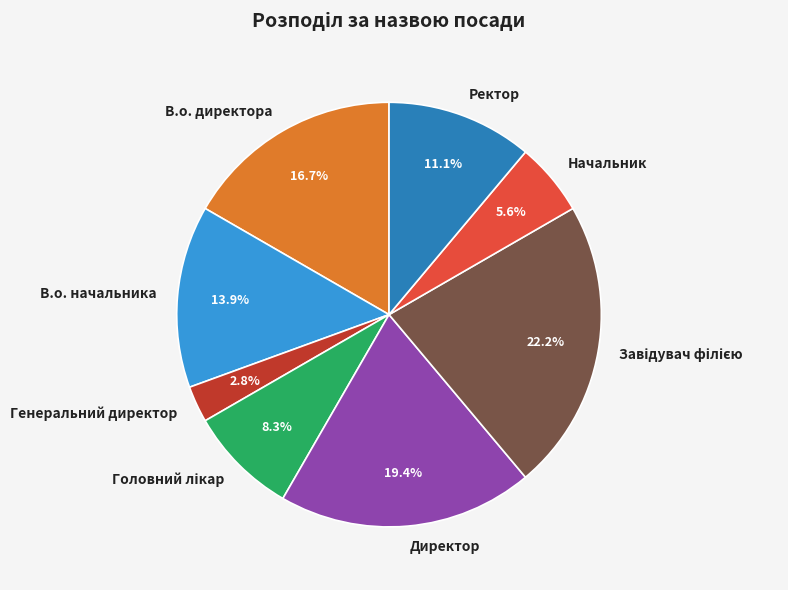

What is the smallest slice in the pie chart?

Генеральний директор